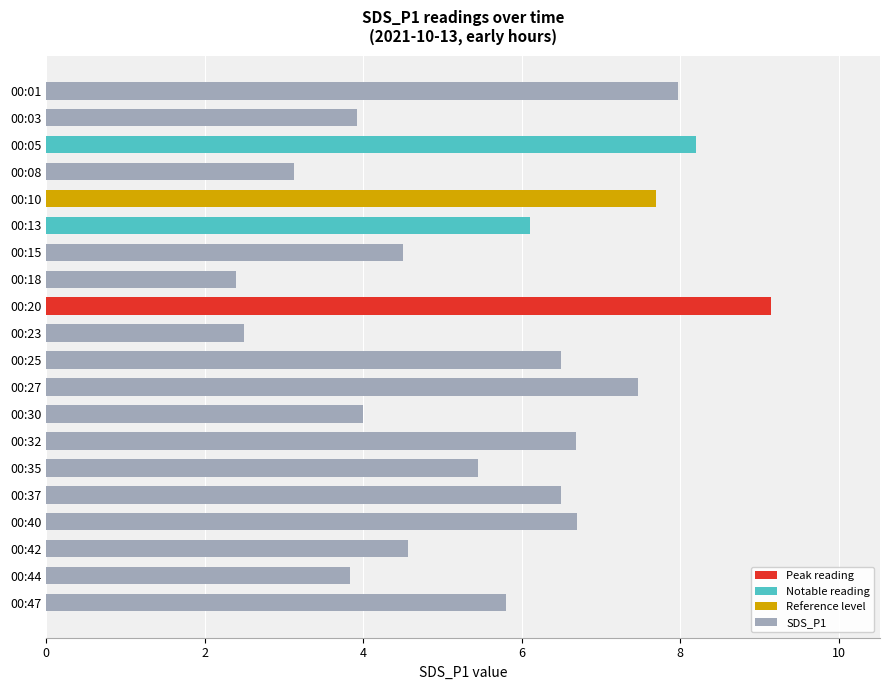

Reading bottom to top, extract all data points from this chart.

5.8	3.8	4.6	6.7	6.5	5.5	6.7	4.0	7.5	6.5	2.5	9.2	2.4	4.5	6.1	7.7	3.1	8.2	3.9	8.0